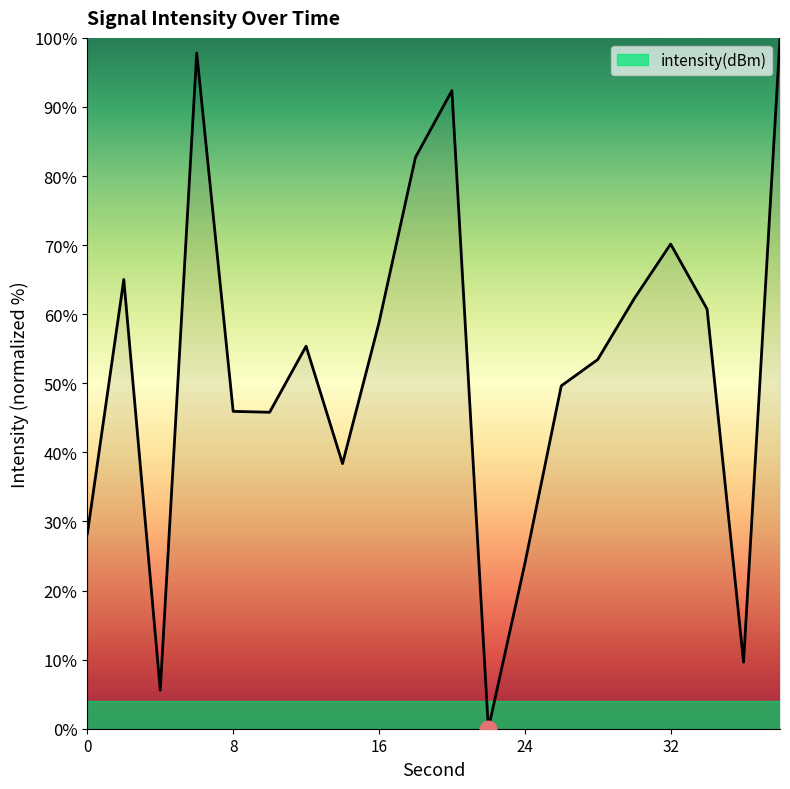

What is the average value?

52.3